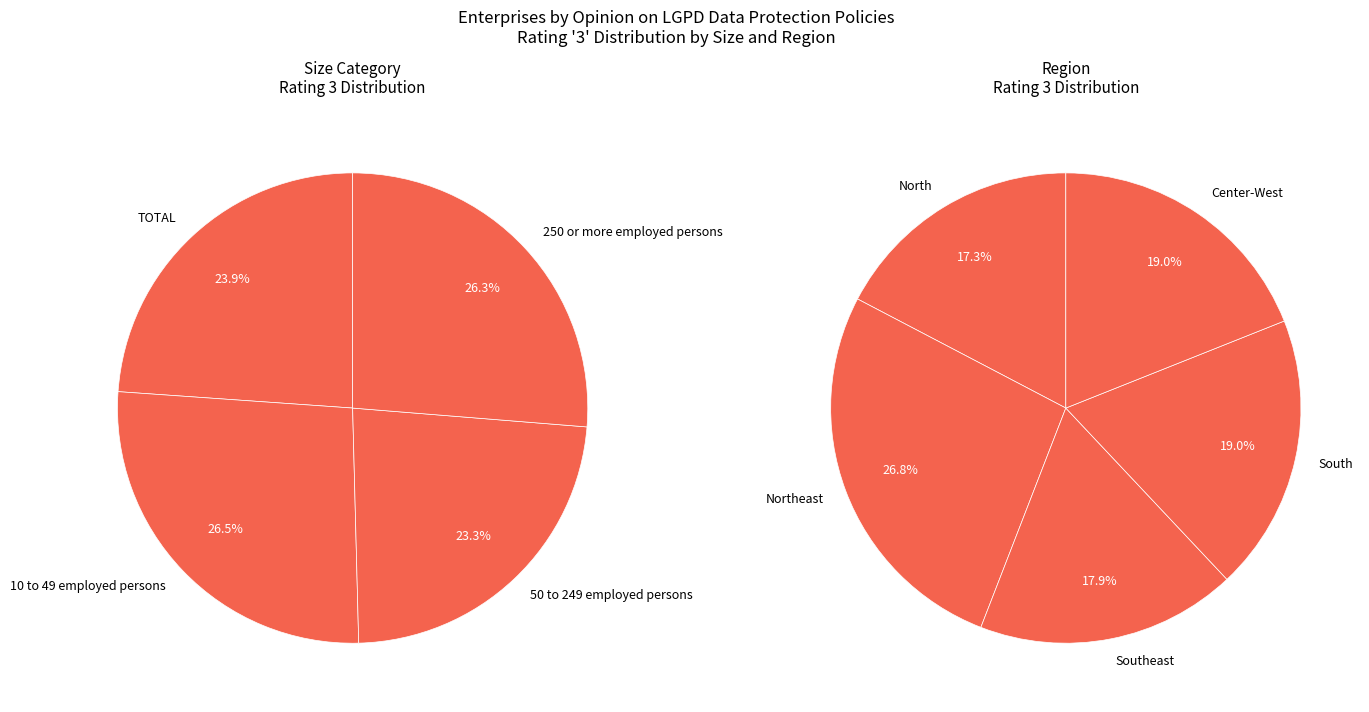

What is the largest slice in the pie chart?

Northeast